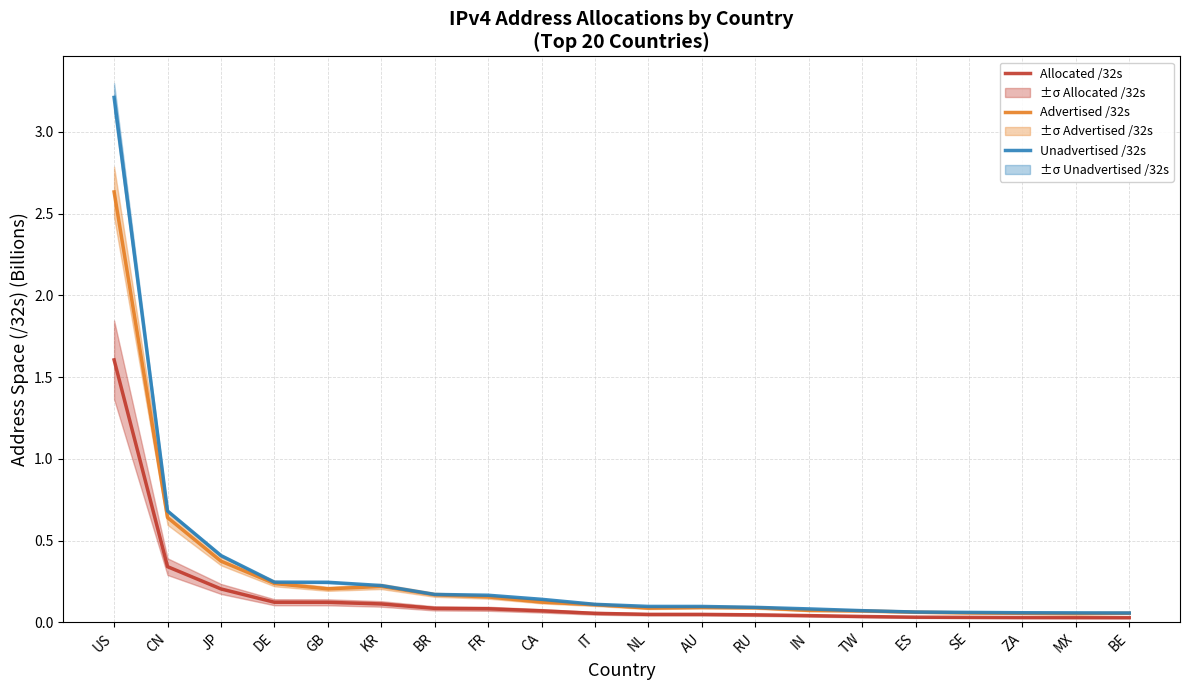

True or false: Advertised /32s and Unadvertised /32s cross at least once.

False